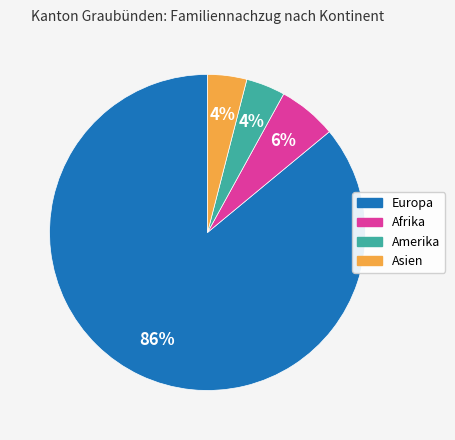

Is Afrika the majority of the pie?

No